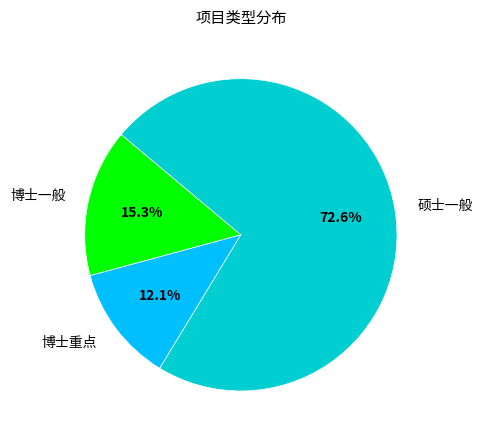

How many segments does this pie chart have?

3